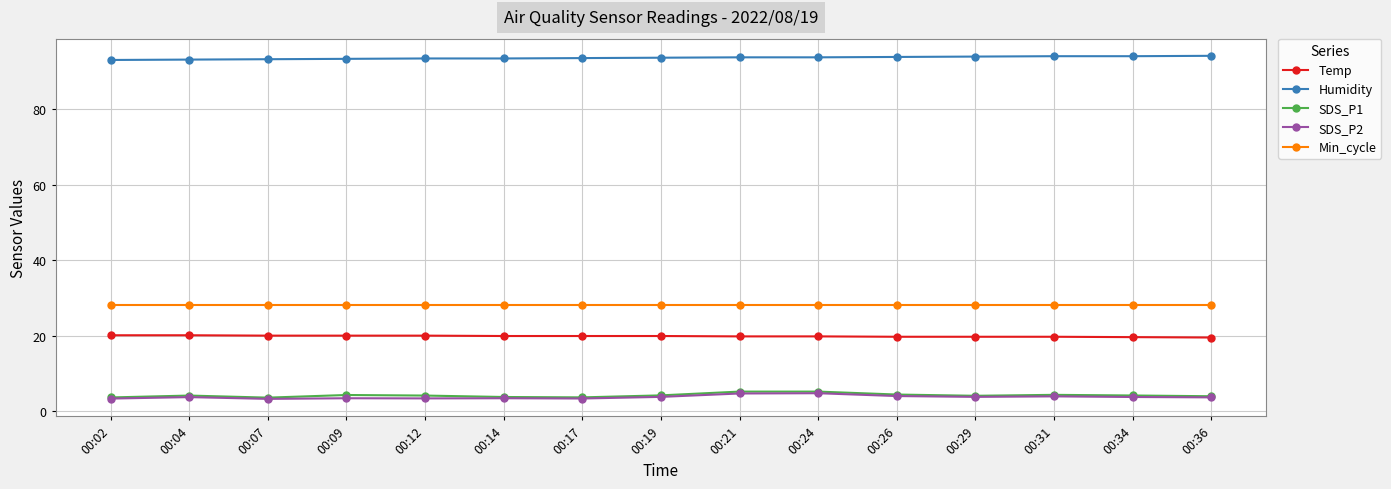

What is the value of the Temp point at the 8th from the left?

19.9